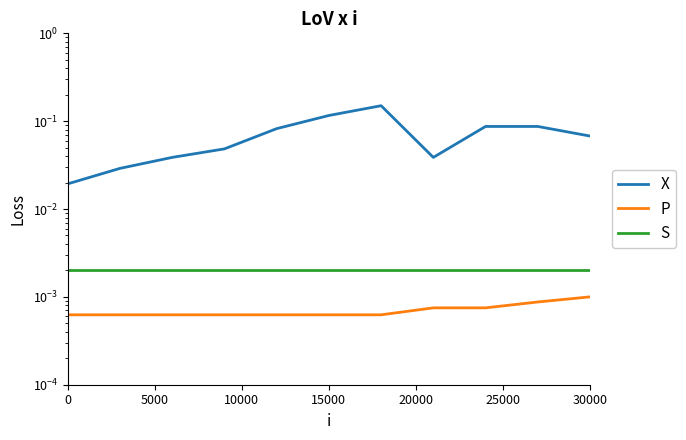

Reading left to right, transcribe all the data shown in this chart.

X: 0.0	0.0	0.0	0.0	0.1	0.1	0.1	0.0	0.1	0.1	0.1
P: 0.0	0.0	0.0	0.0	0.0	0.0	0.0	0.0	0.0	0.0	0.0
S: 0.0	0.0	0.0	0.0	0.0	0.0	0.0	0.0	0.0	0.0	0.0